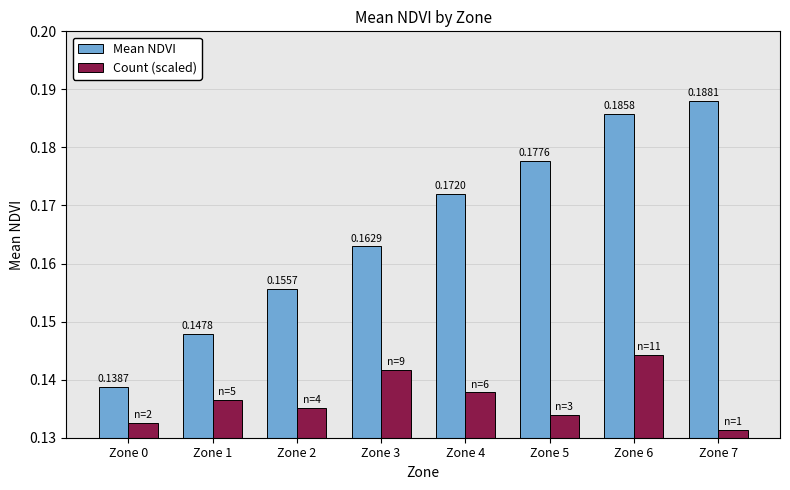

What is the total value across all series at Zone 1?

0.3